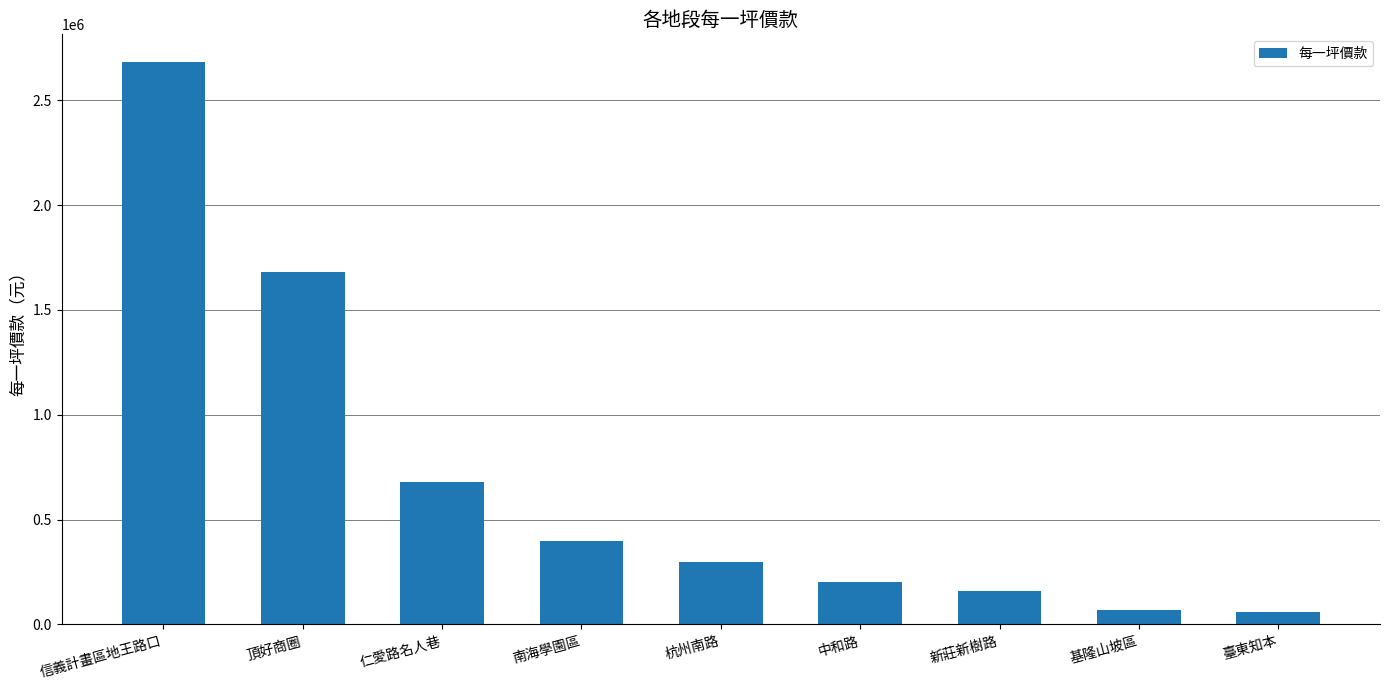

True or false: the data shows 970328 at 頂好商圈.

False